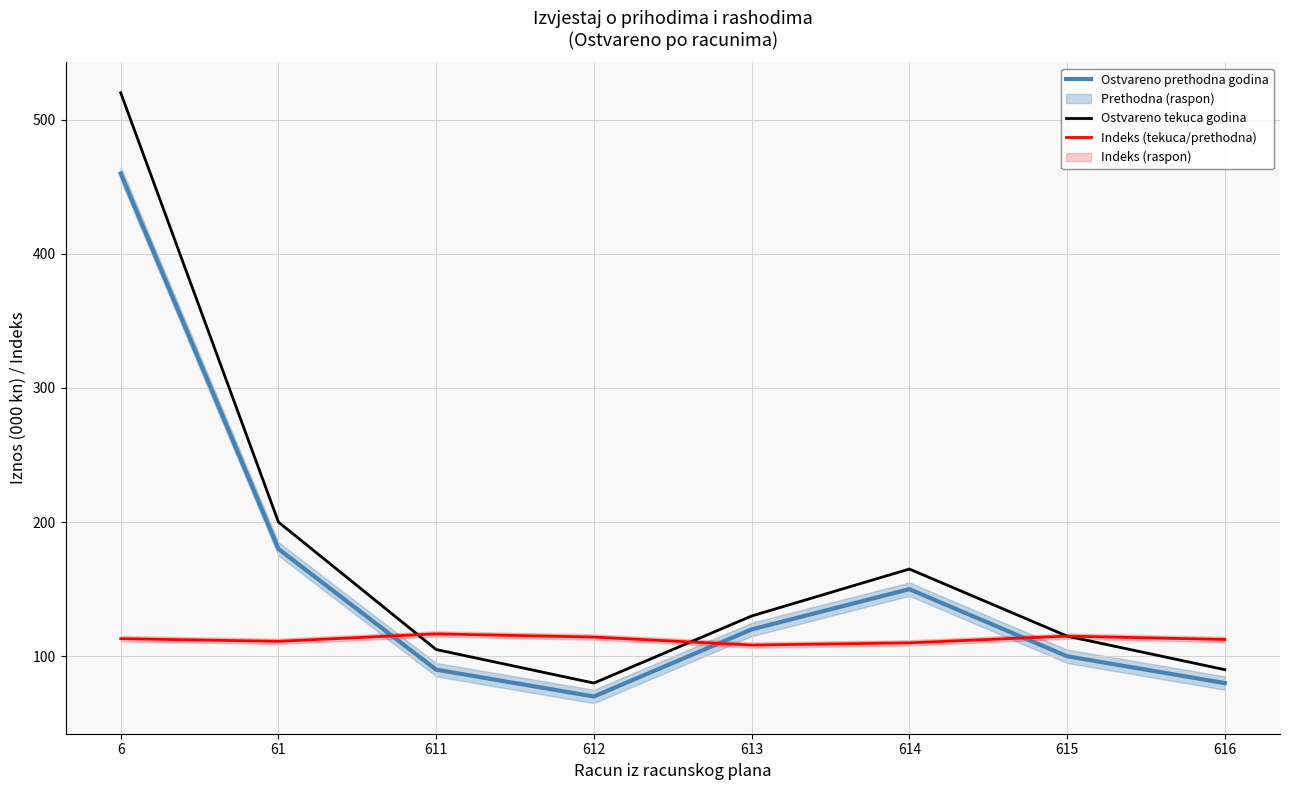

Read the Ostvareno prethodna godina value at 616.

80.0